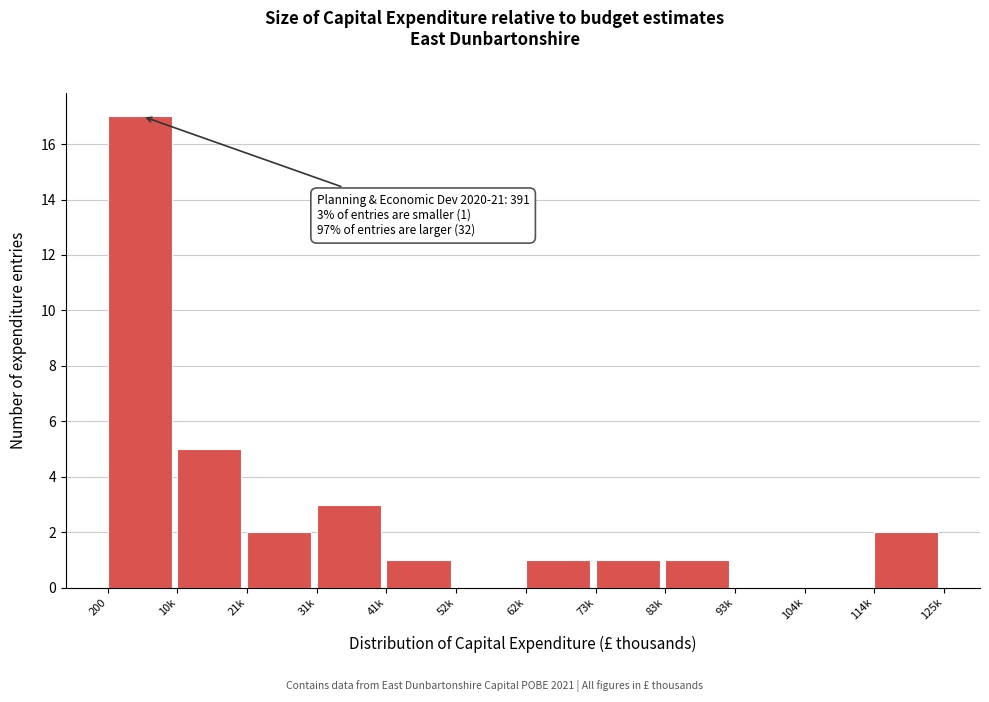

Reading left to right, extract all data points from this chart.

200=17	10k=5	21k=2	31k=3	41k=1	52k=0	62k=1	73k=1	83k=1	93k=0	104k=0	114k=2